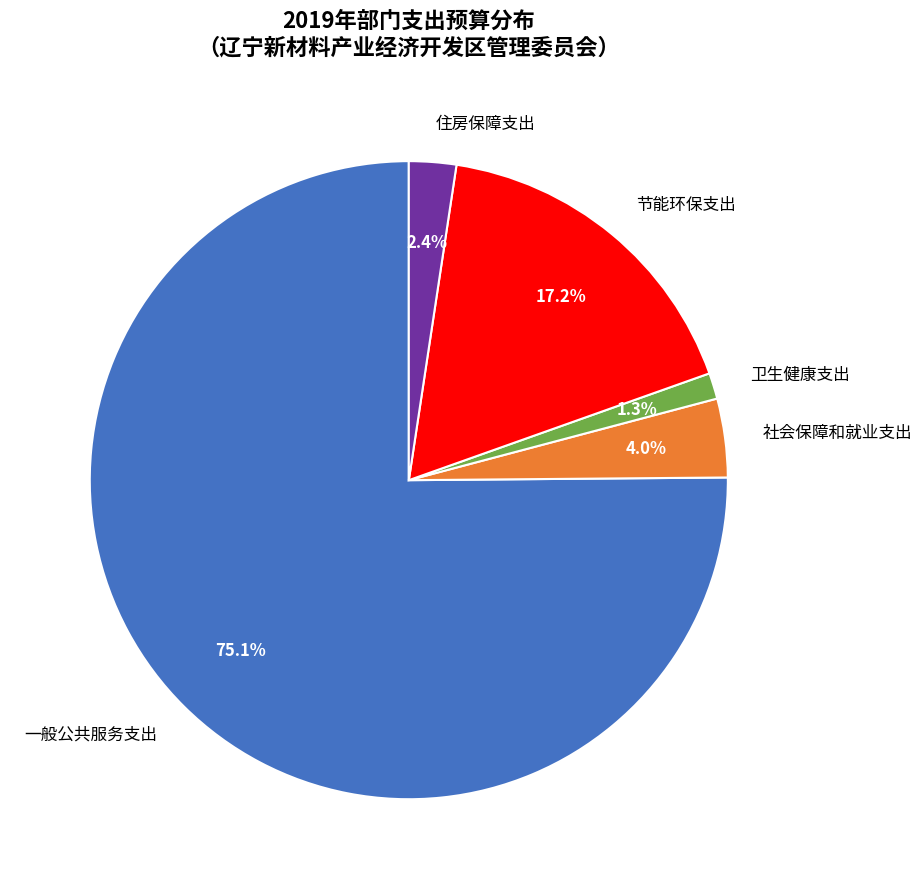

What percentage is NOT represented by 节能环保支出?

82.8%